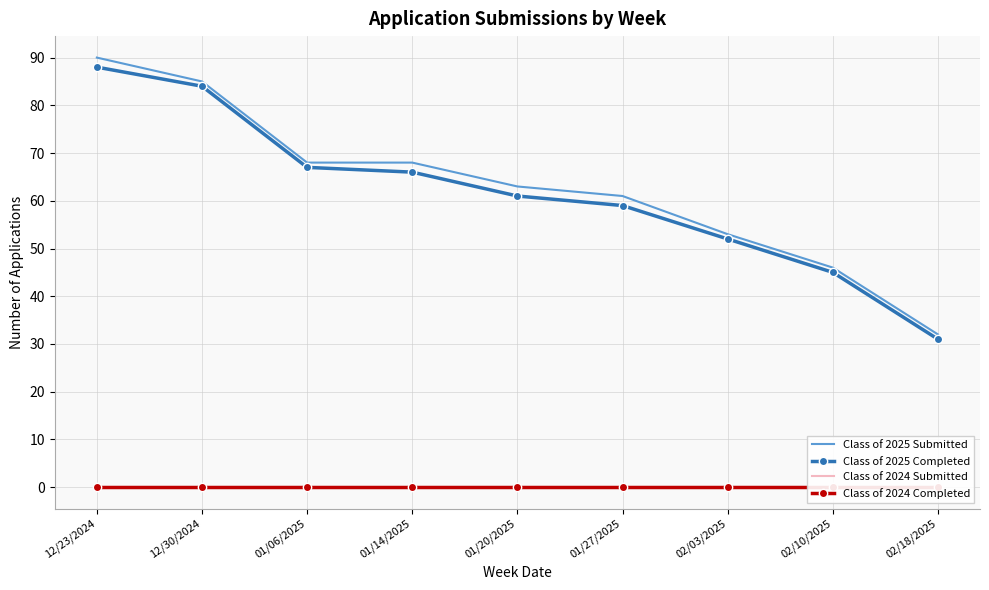

What is the value of the Class of 2025 Completed point at the 2nd from the left?

84